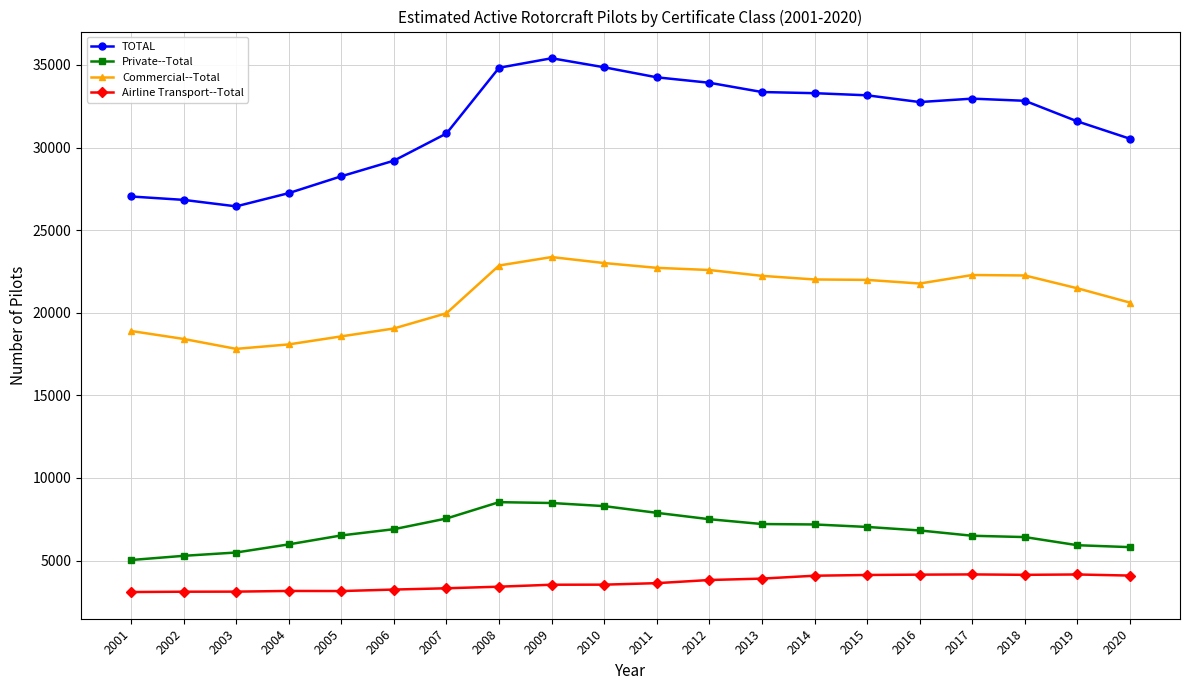

What is the sum of all Commercial--Total values?

420005